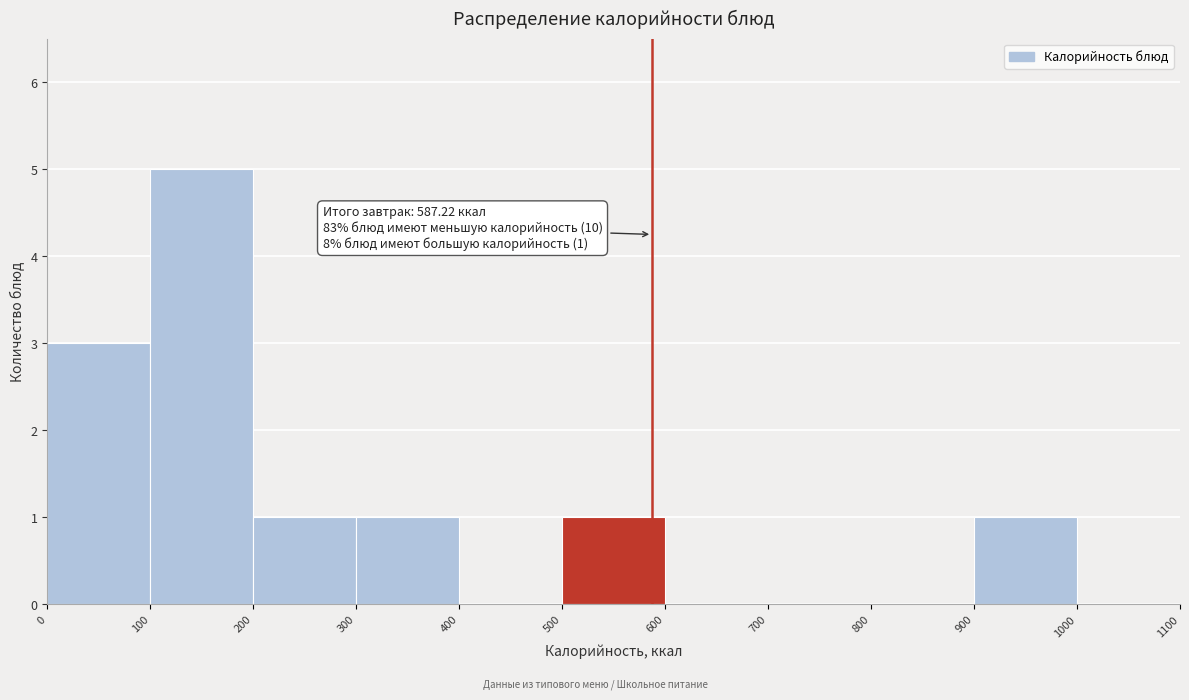

Which range on the x-axis has the tallest bar?

100 to 200